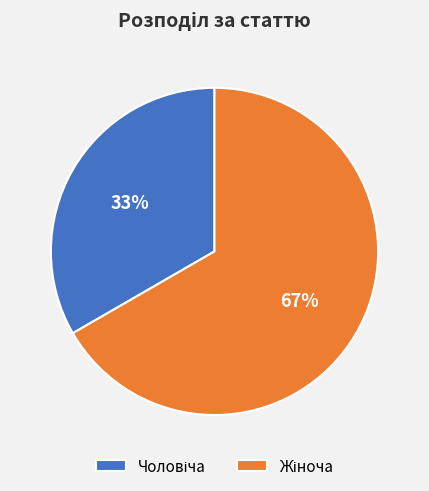

To the nearest percent, what is the average slice percentage?

50%